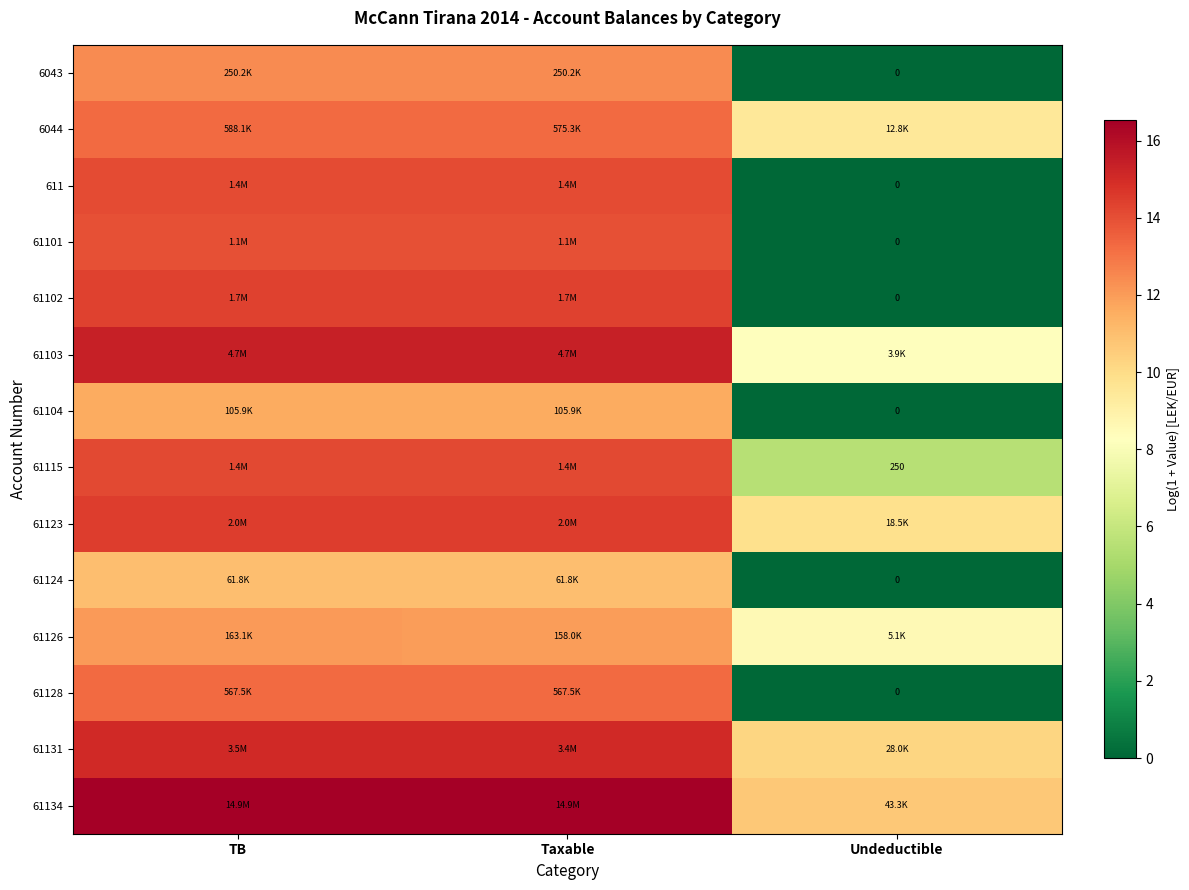

At Undeductible, list the series in order from largest to smallest.

61134, 61131, 61123, 6044, 61126, 61103, 61115, 6043, 611, 61101, 61102, 61104, 61124, 61128